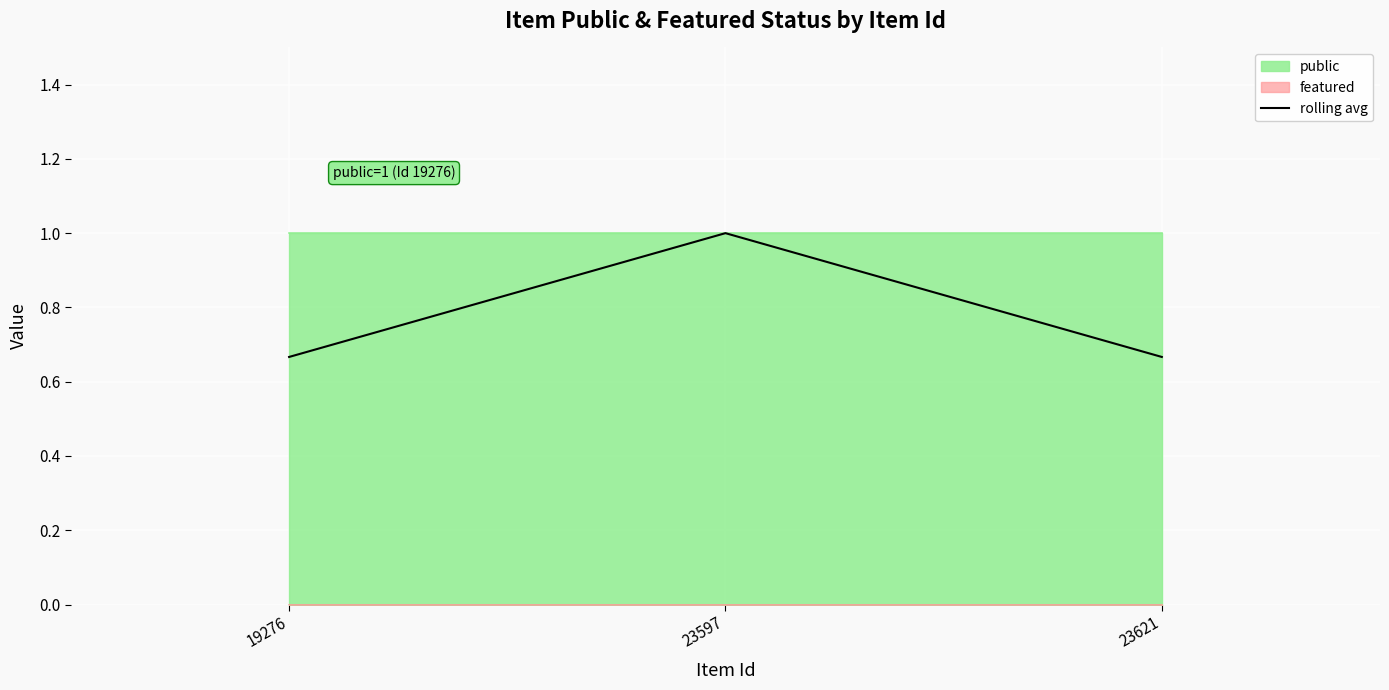

The chart shows a value of 0.7 at 23621. True or false?

True